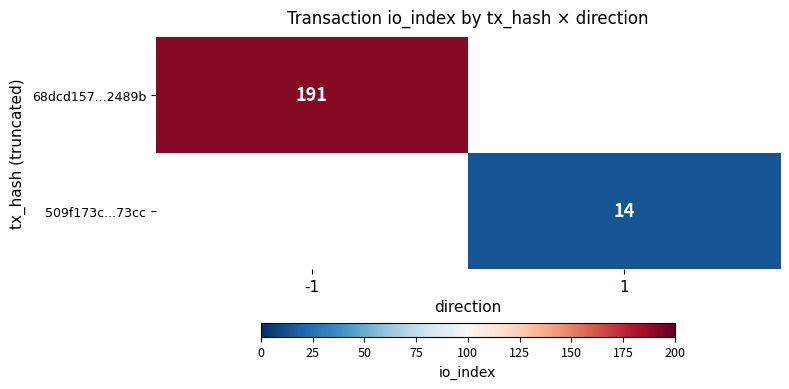

True or false: 509f173c...73cc has a value of 5 at 1.

False